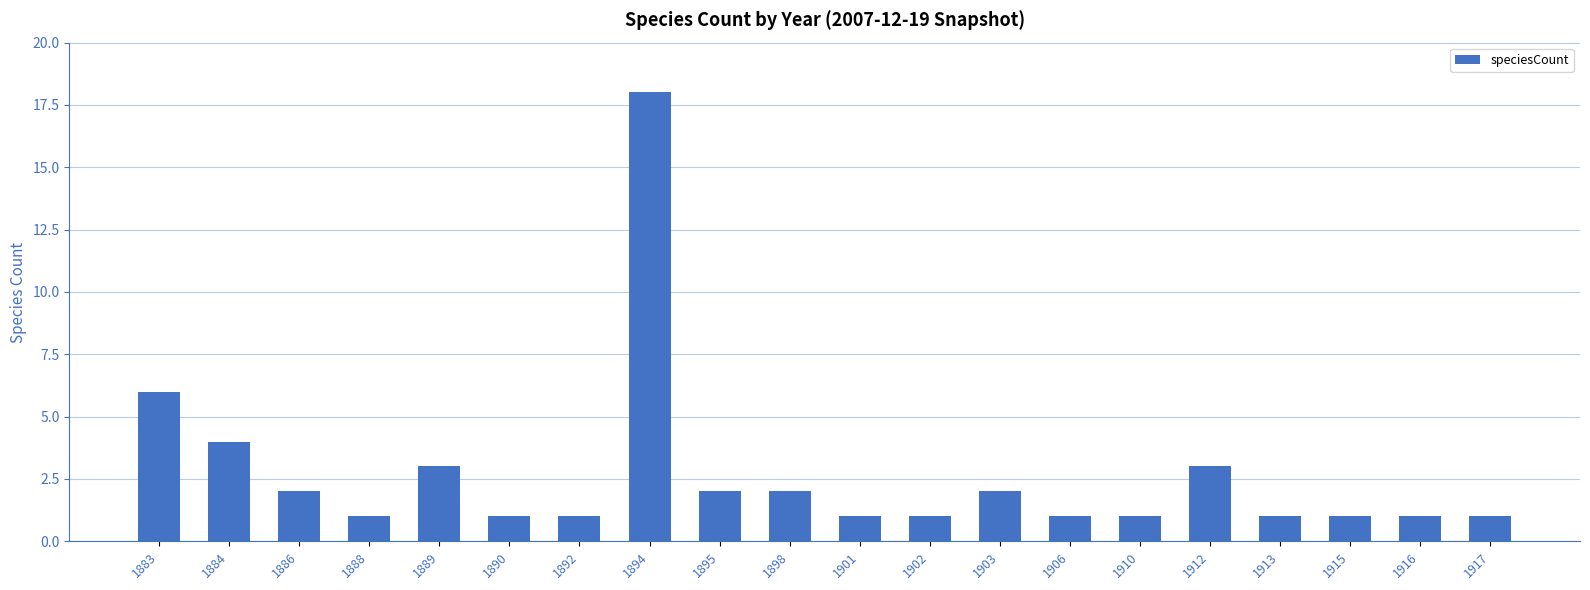

What is the greatest value displayed?

18